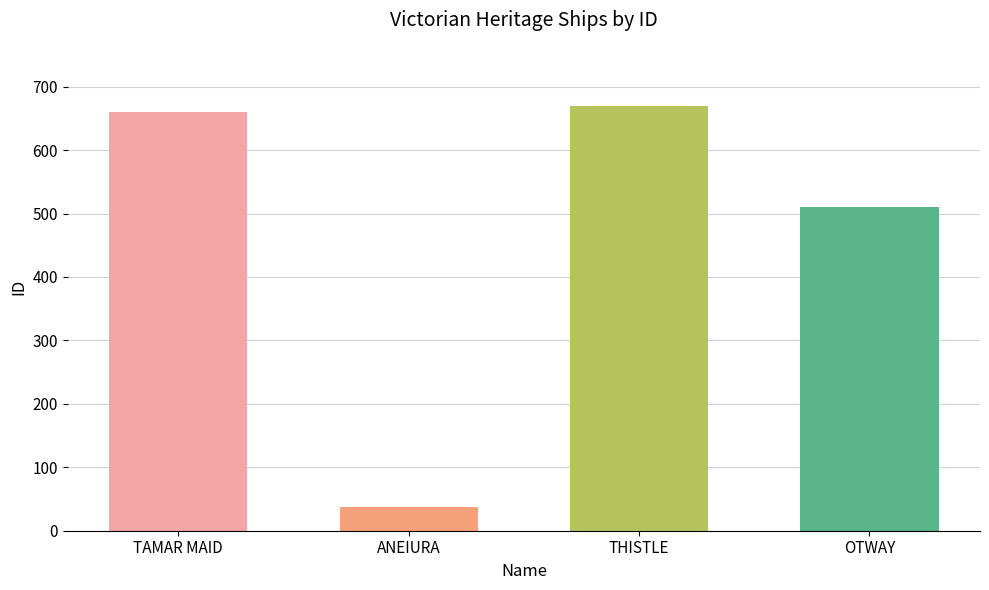

The value at OTWAY is 510. True or false?

True